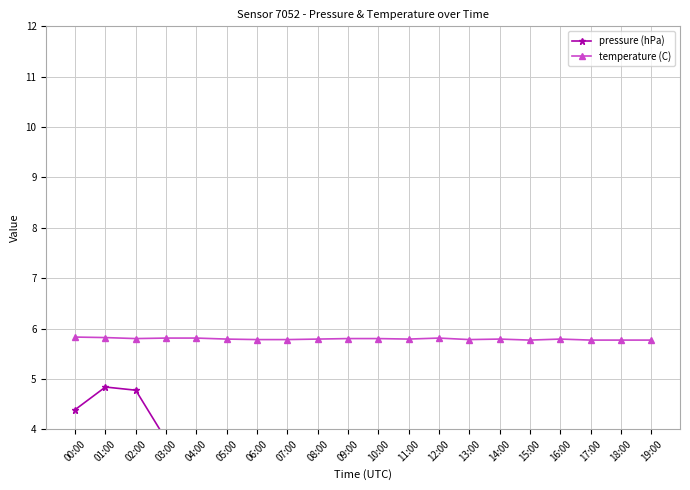

Where does the pressure (hPa) series first go above 2?

00:00